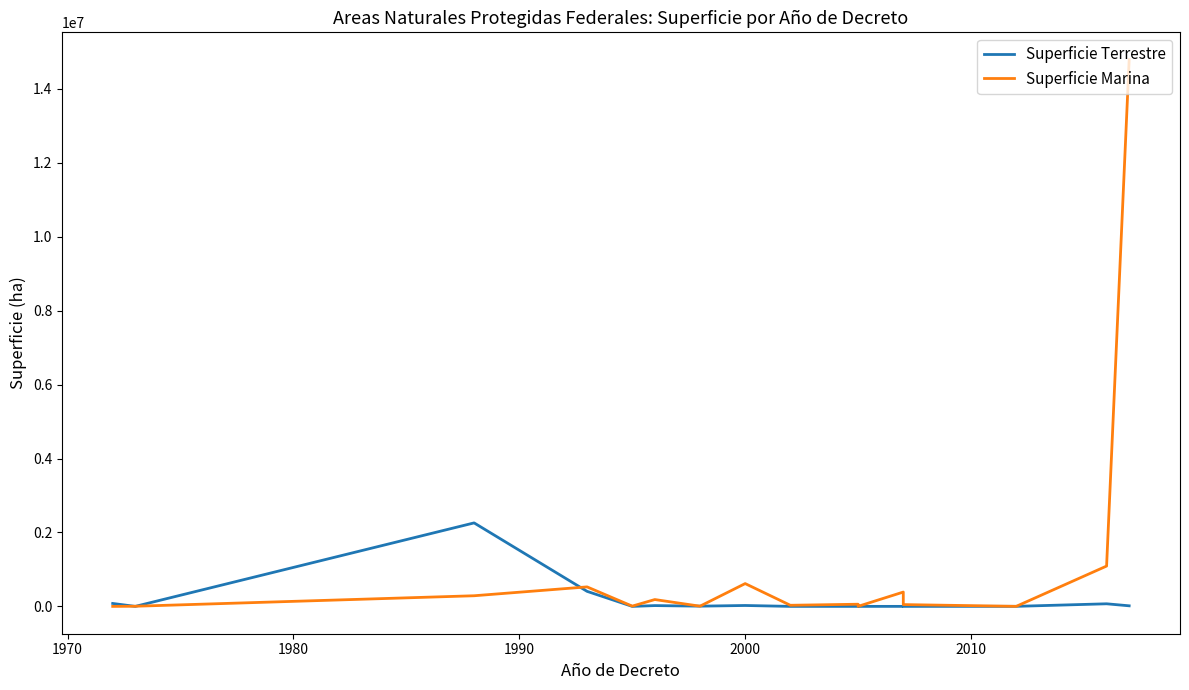

Count the number of categories in the chart.

16